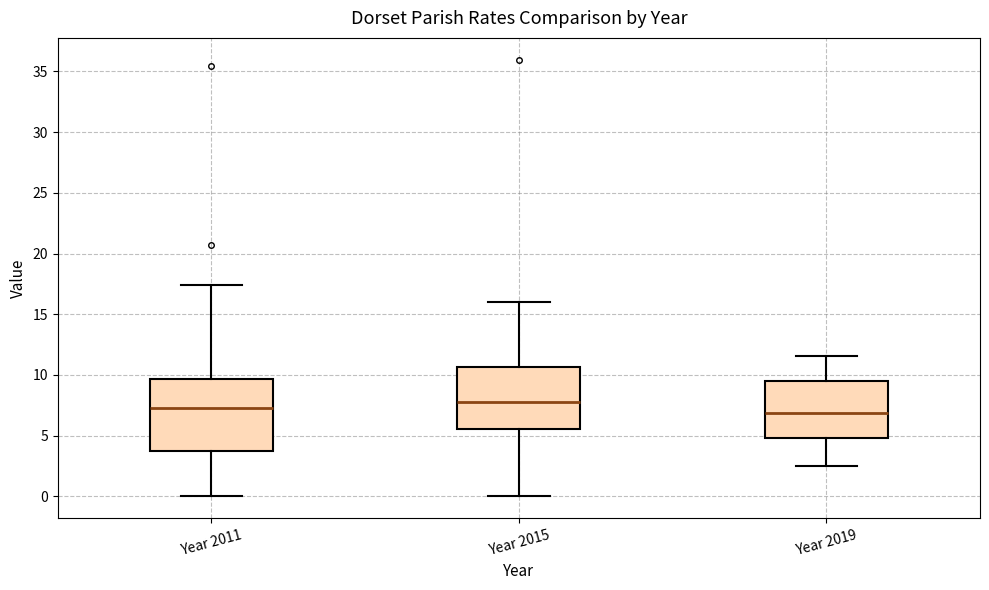

Reading left to right, transcribe this box plot: for each box, give where its median line is, the range the box spans, and where its two whiskers end, as read against the y-axis. The values are not printed on the chart, so give them approximately, as read against the axis.

Year 2011: median 7.0, box 3.5 to 9.5, whiskers 0.0 to 17.5
Year 2015: median 8.0, box 5.5 to 10.5, whiskers 0.0 to 16.0
Year 2019: median 7.0, box 5.0 to 9.5, whiskers 2.5 to 11.5